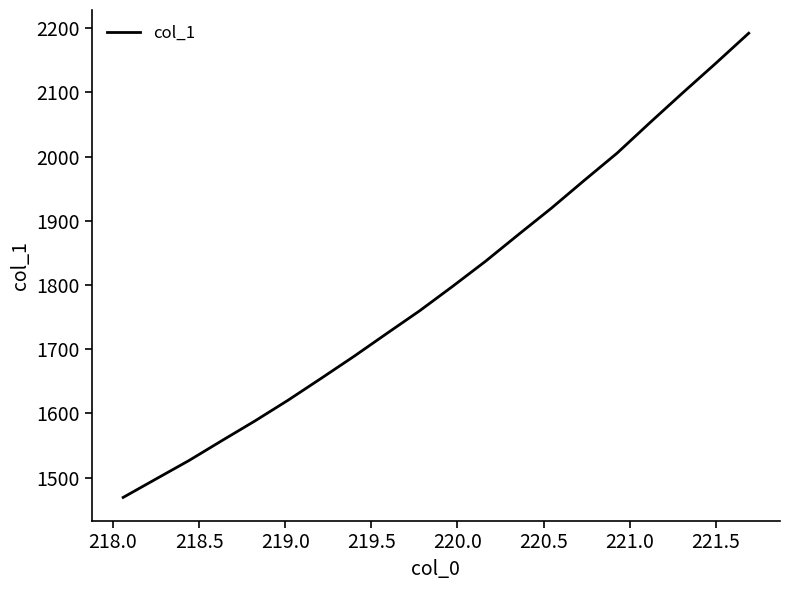

What is the average value?

1798.9